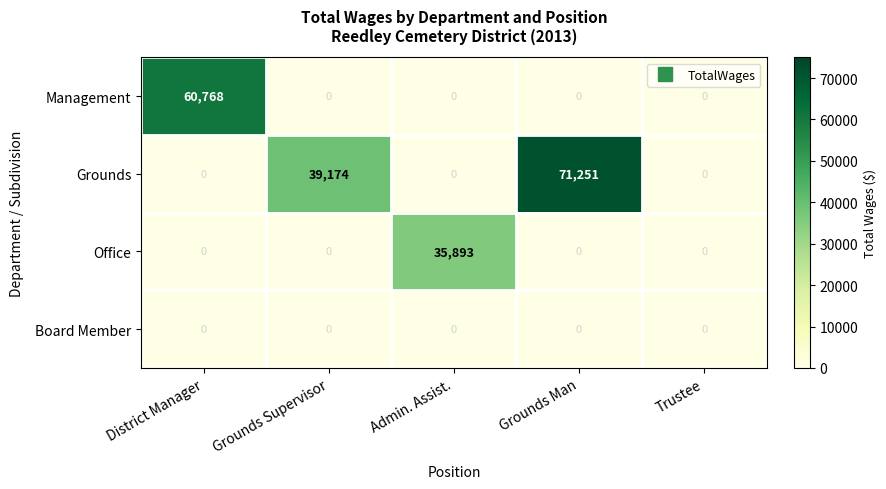

At which category is the sum across all series the highest?

Grounds Man